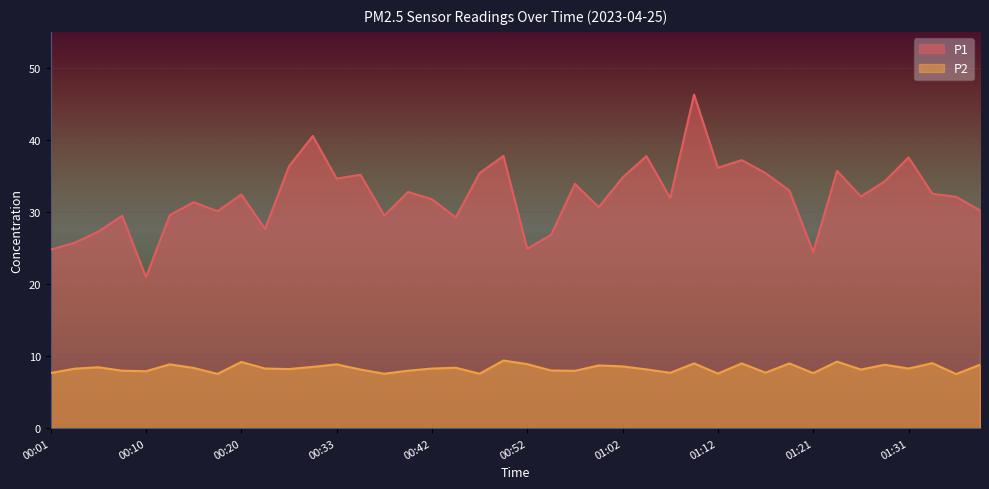

How many lines are shown in the chart?

2